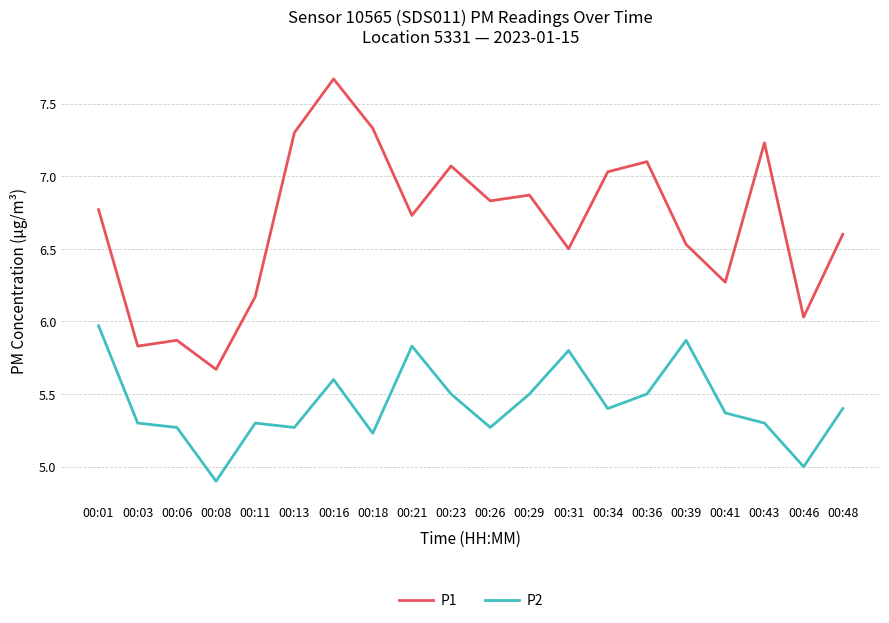

Reading right to left, extract all data points from this chart.

P1: 00:48=6.6	00:46=6.0	00:43=7.2	00:41=6.3	00:39=6.5	00:36=7.1	00:34=7.0	00:31=6.5	00:29=6.9	00:26=6.8	00:23=7.1	00:21=6.7	00:18=7.3	00:16=7.7	00:13=7.3	00:11=6.2	00:08=5.7	00:06=5.9	00:03=5.8	00:01=6.8
P2: 00:48=5.4	00:46=5.0	00:43=5.3	00:41=5.4	00:39=5.9	00:36=5.5	00:34=5.4	00:31=5.8	00:29=5.5	00:26=5.3	00:23=5.5	00:21=5.8	00:18=5.2	00:16=5.6	00:13=5.3	00:11=5.3	00:08=4.9	00:06=5.3	00:03=5.3	00:01=6.0